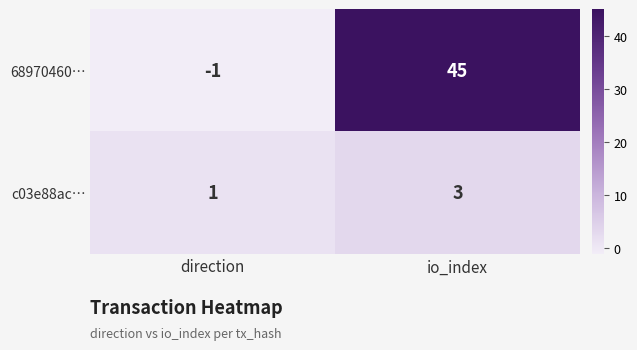

What is the average value of the 68970460… series?

22